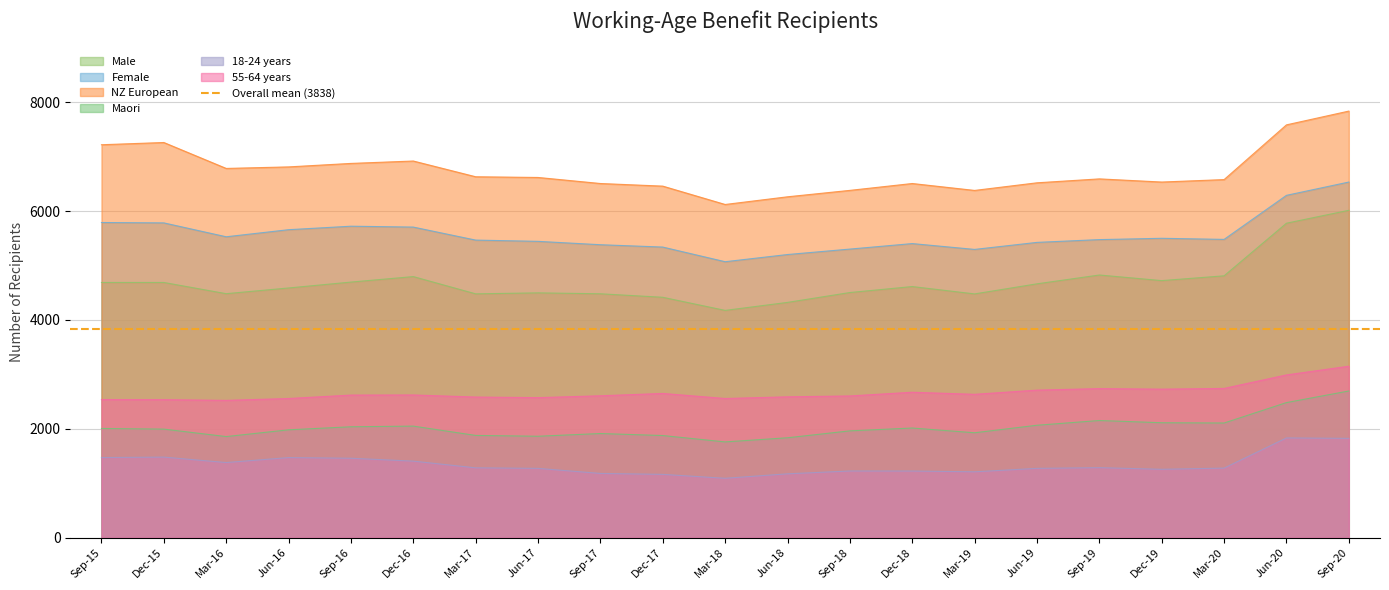

Between Jun-18 and Mar-20, which is larger?

Mar-20